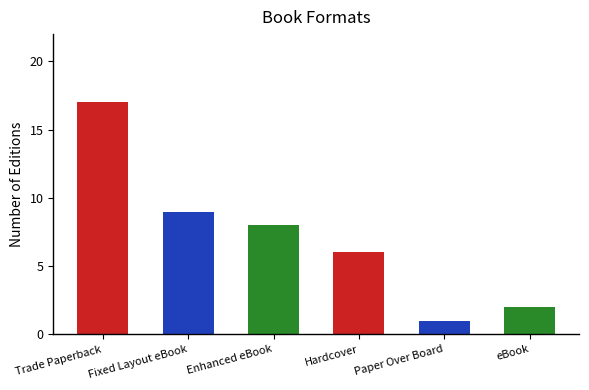

What is the difference between the values at Hardcover and Fixed Layout eBook?

3